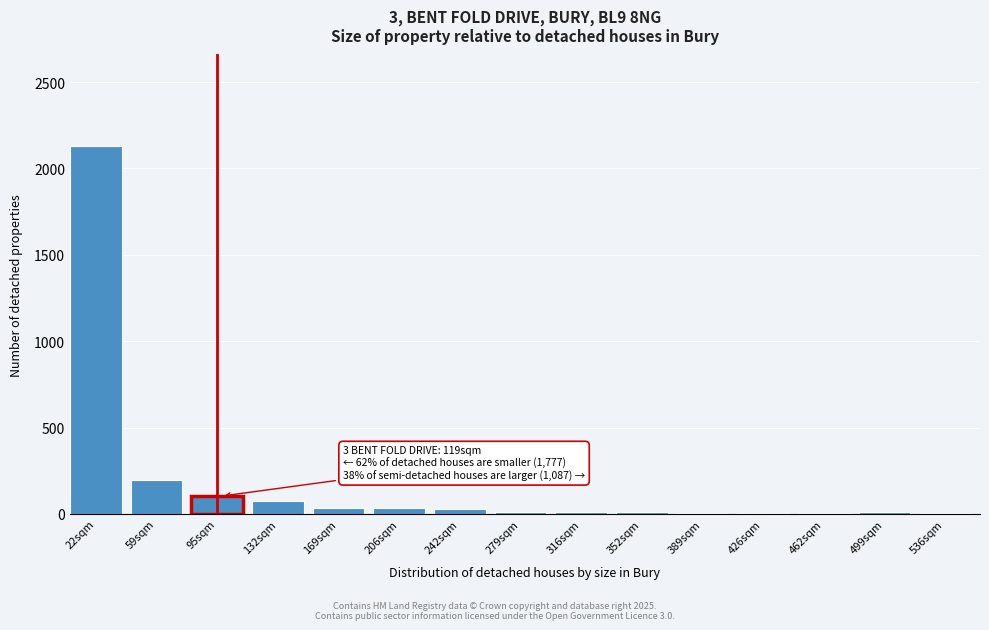

The chart shows a value of 26 at 242sqm. True or false?

True